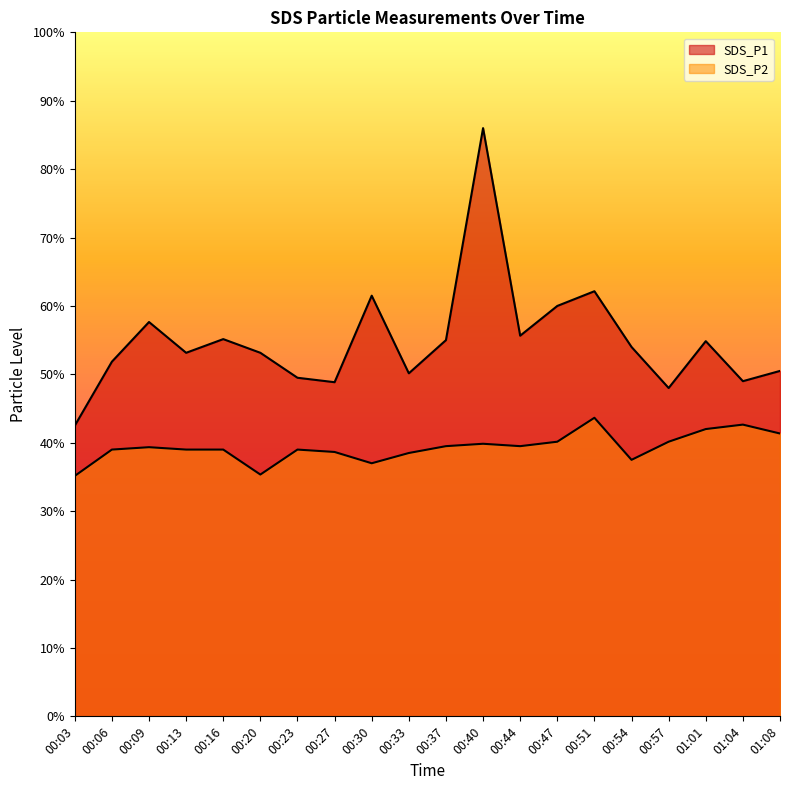

Which series has the largest total across all categories?

SDS_P1